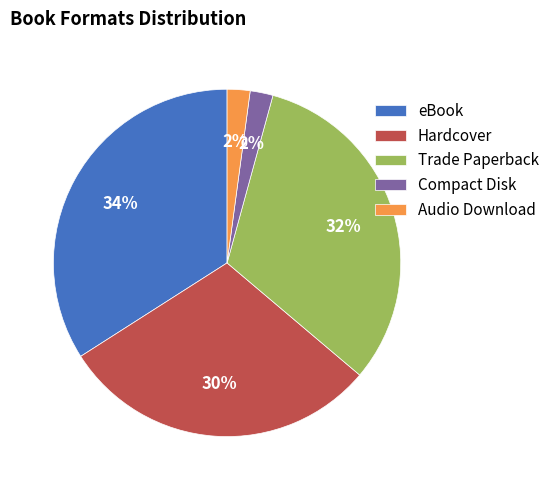

To the nearest percent, what is the difference between the largest and smallest slice percentages?

32%